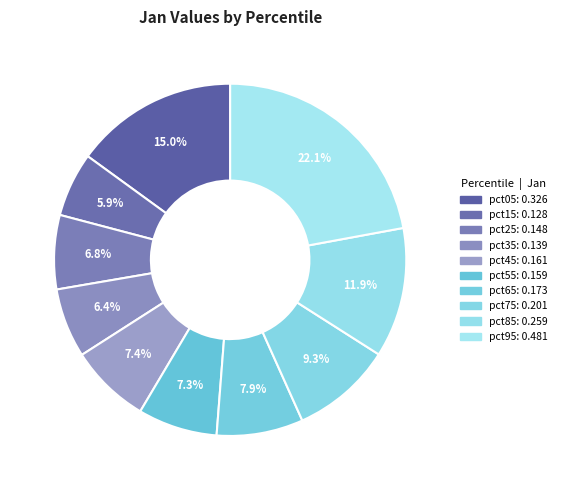

To the nearest percent, what portion does pct65 represent?

8%